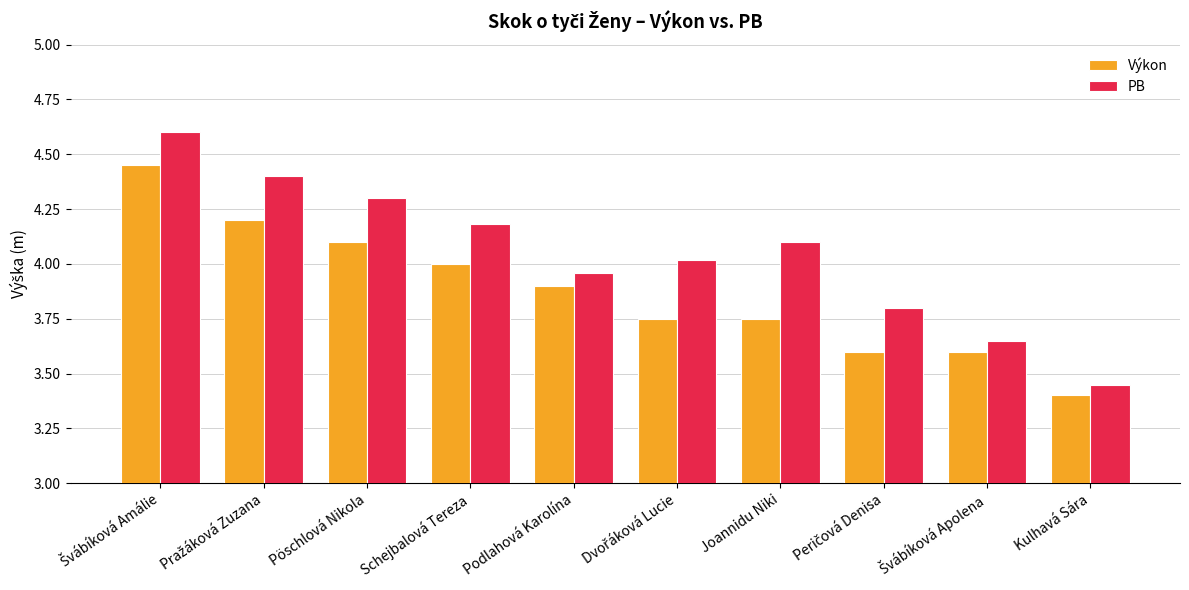

The value of PB at Pöschlová Nikola is 7.6. True or false?

False